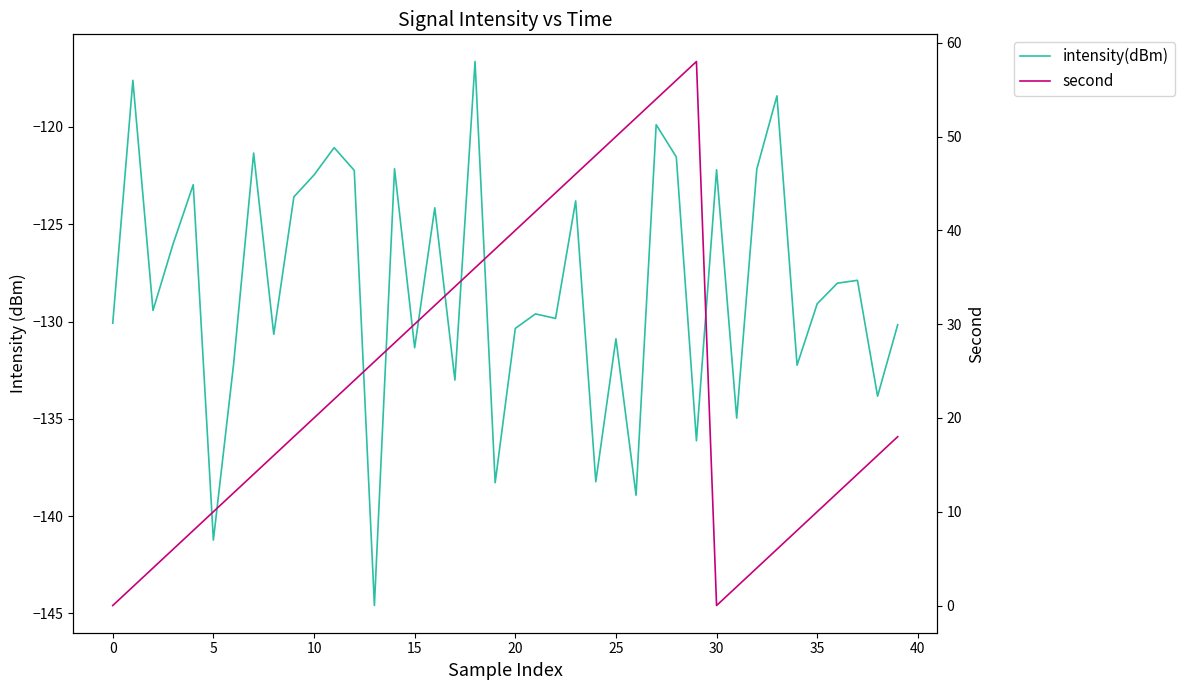

What is the value of the second point at the 9th from the left?

16.0